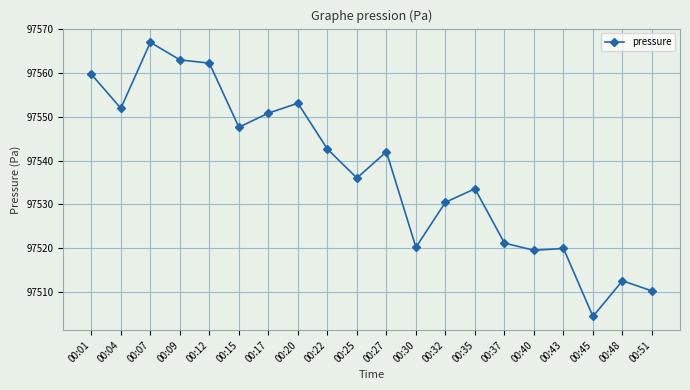

What is the change in value from 00:09 to 00:40?

-43.4